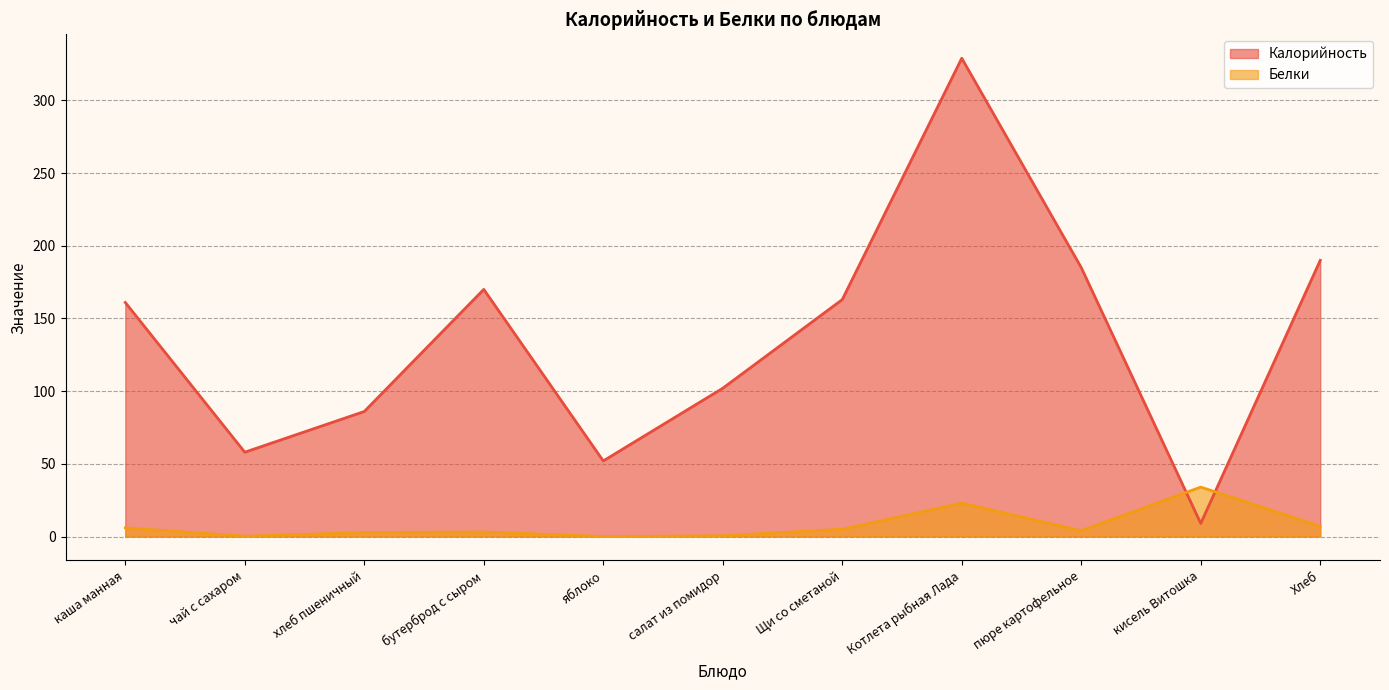

Where is Белки nearest to the value 17?

Котлета рыбная Лада